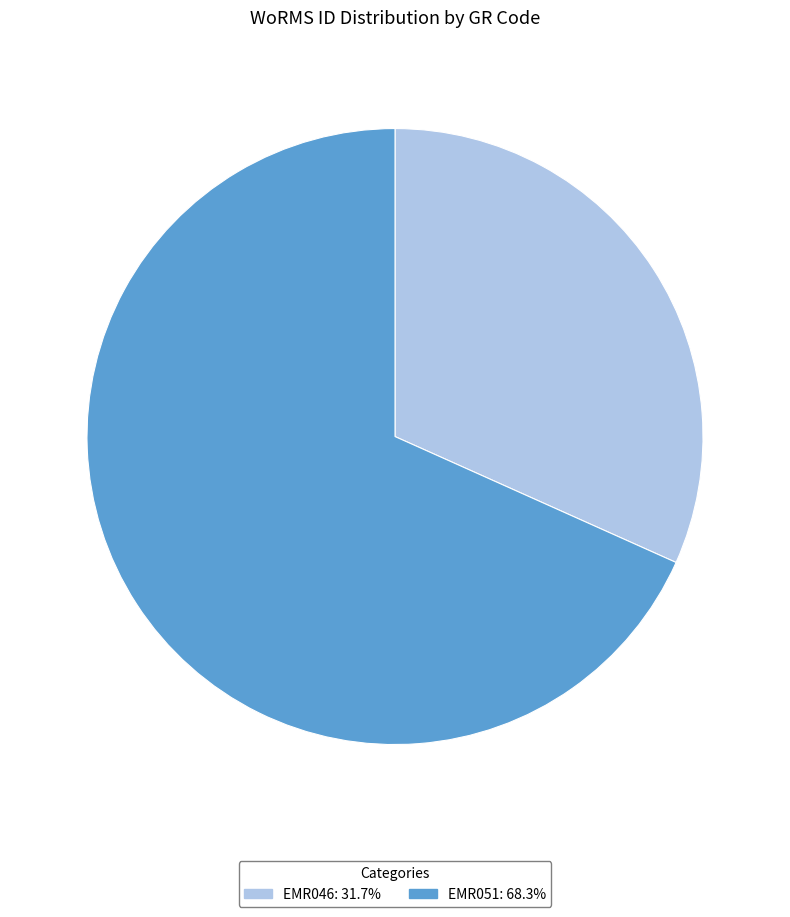

Rank the categories by value from highest to lowest.

EMR051, EMR046